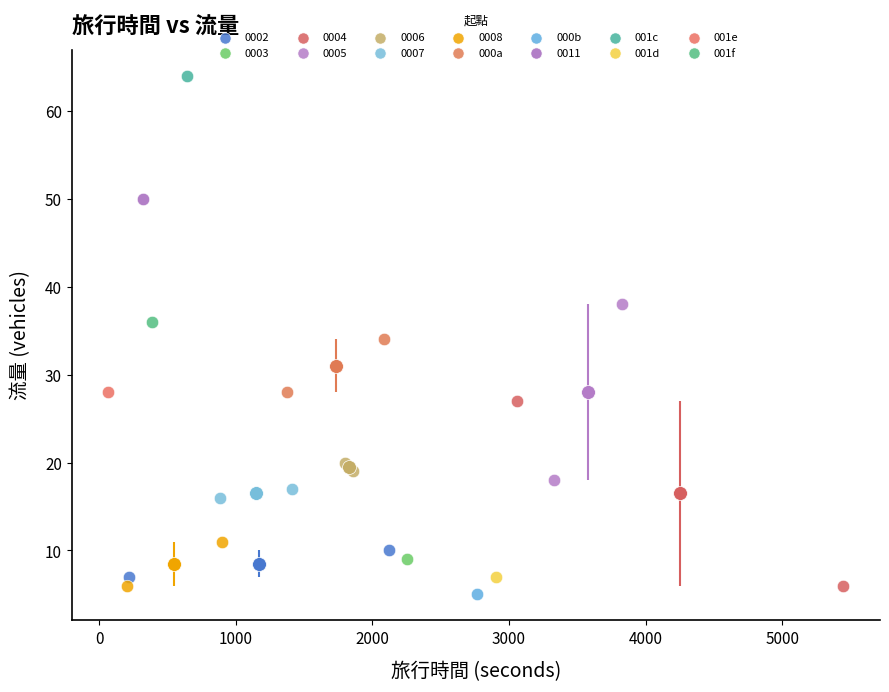

What are all the series names shown in the legend?

0002, 0003, 0004, 0005, 0006, 0007, 0008, 000a, 000b, 0011, 001c, 001d, 001e, 001f